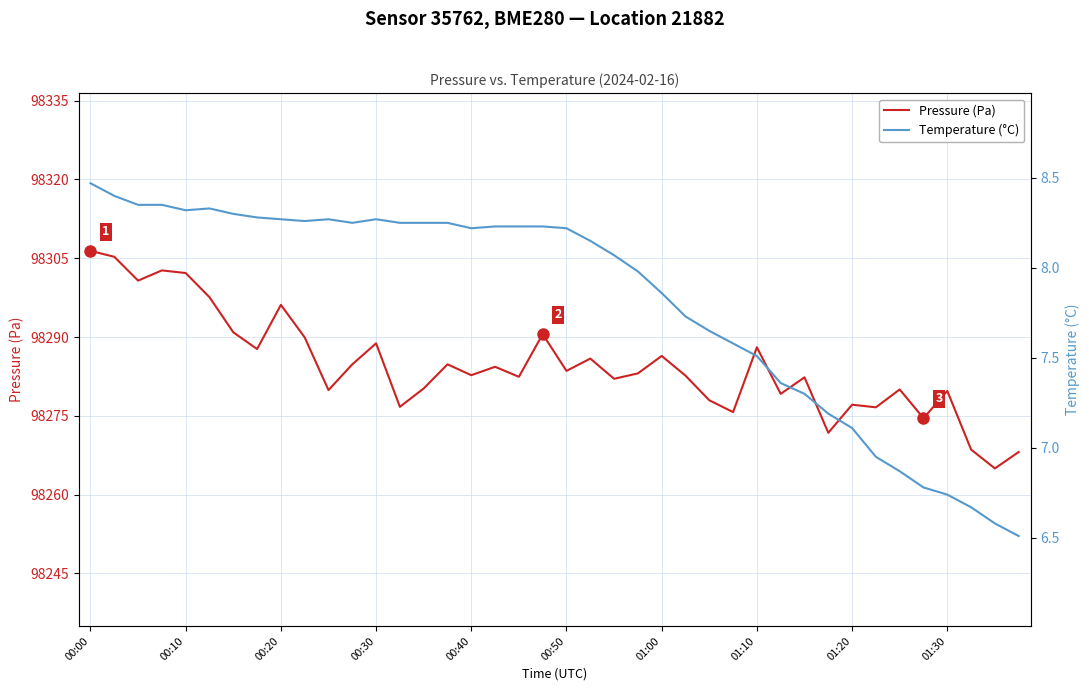

True or false: Pressure (Pa) has a value of 98282.8 at 00:40.

True